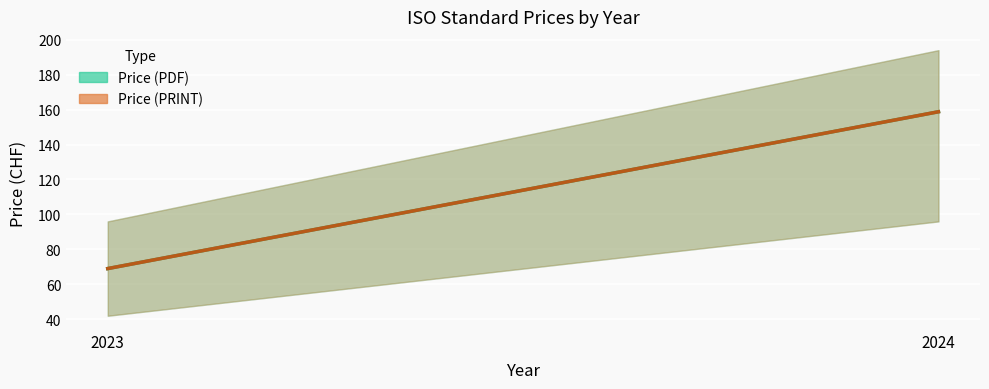

The Price (PDF) series shows 129 at 2024. True or false?

False